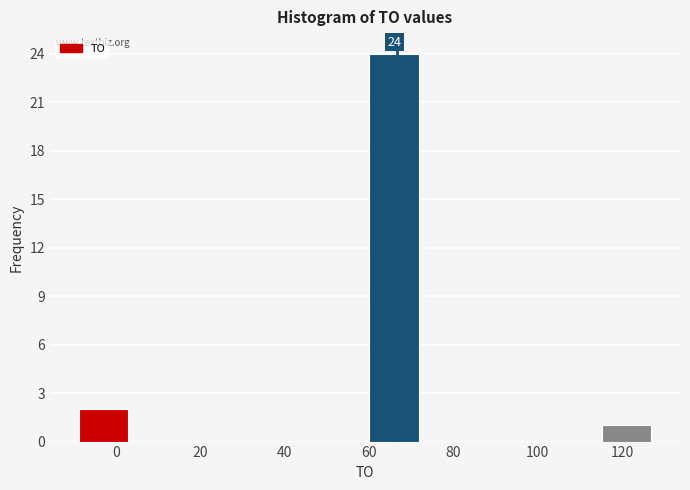

Which range on the x-axis has the tallest bar?

59.0 to 72.8